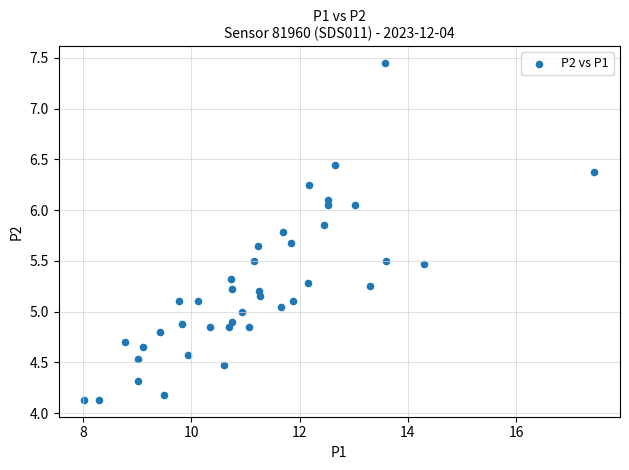

What is the range of X values (max minus min)?

9.4